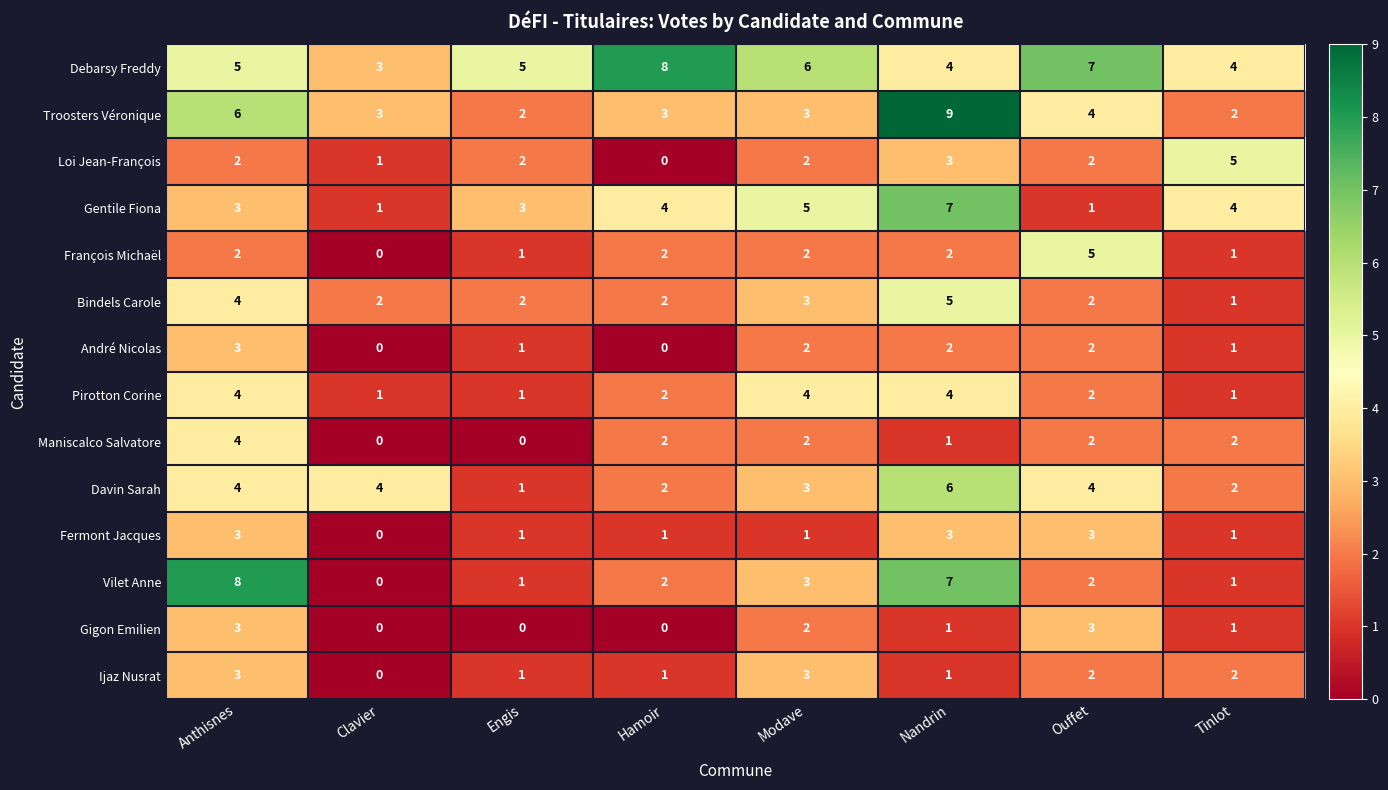

What is the greatest value displayed?

9